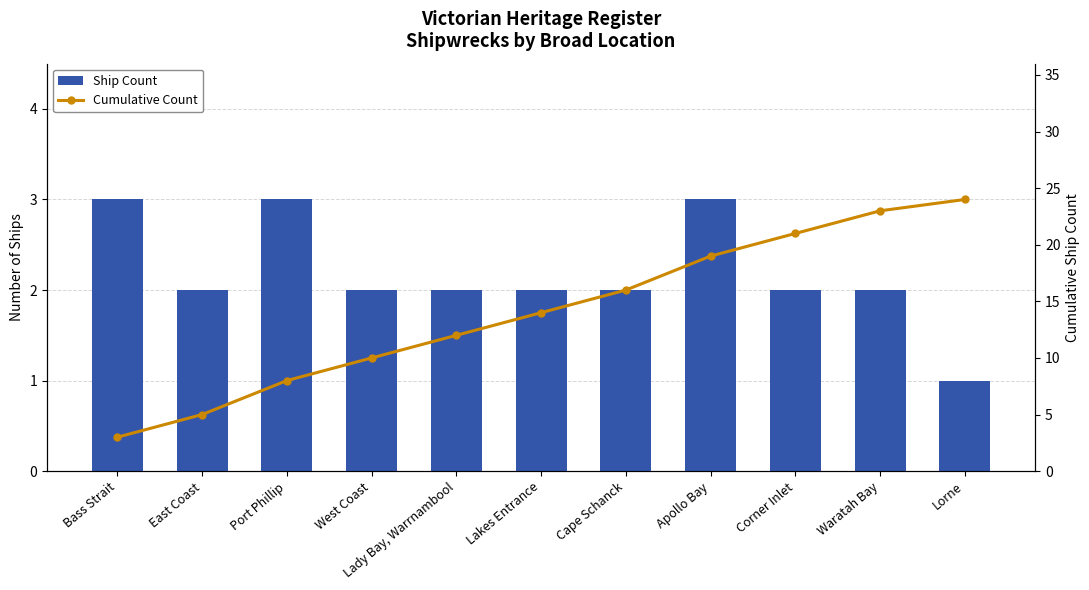

Between Bass Strait and West Coast, which is larger?

Bass Strait